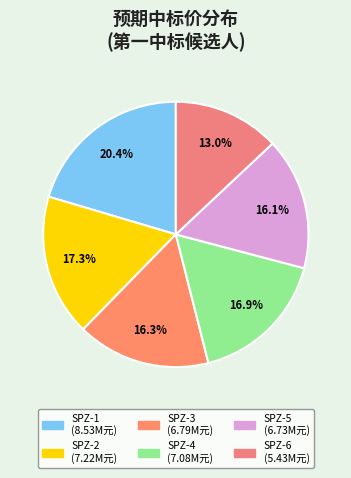

Rank the categories by value from lowest to highest.

SPZ-6, SPZ-5, SPZ-3, SPZ-4, SPZ-2, SPZ-1